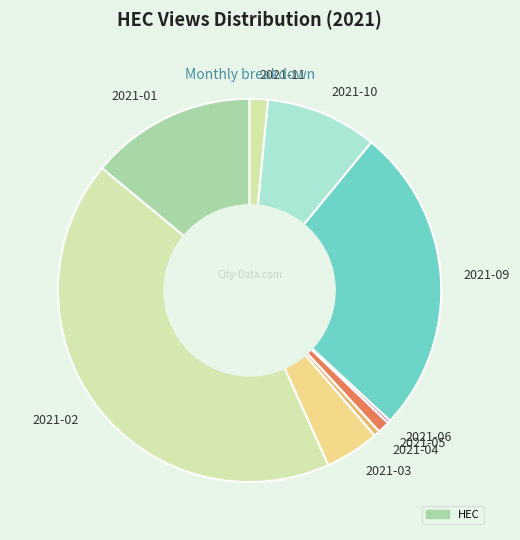

Which category has the biggest portion of the pie?

2021-02